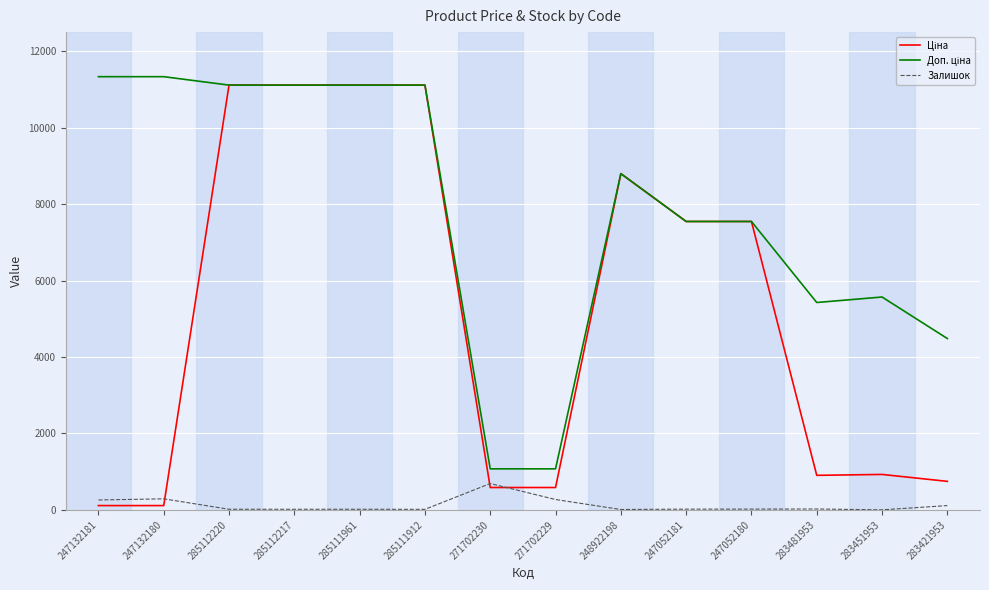

What is the greatest value displayed?

11334.0